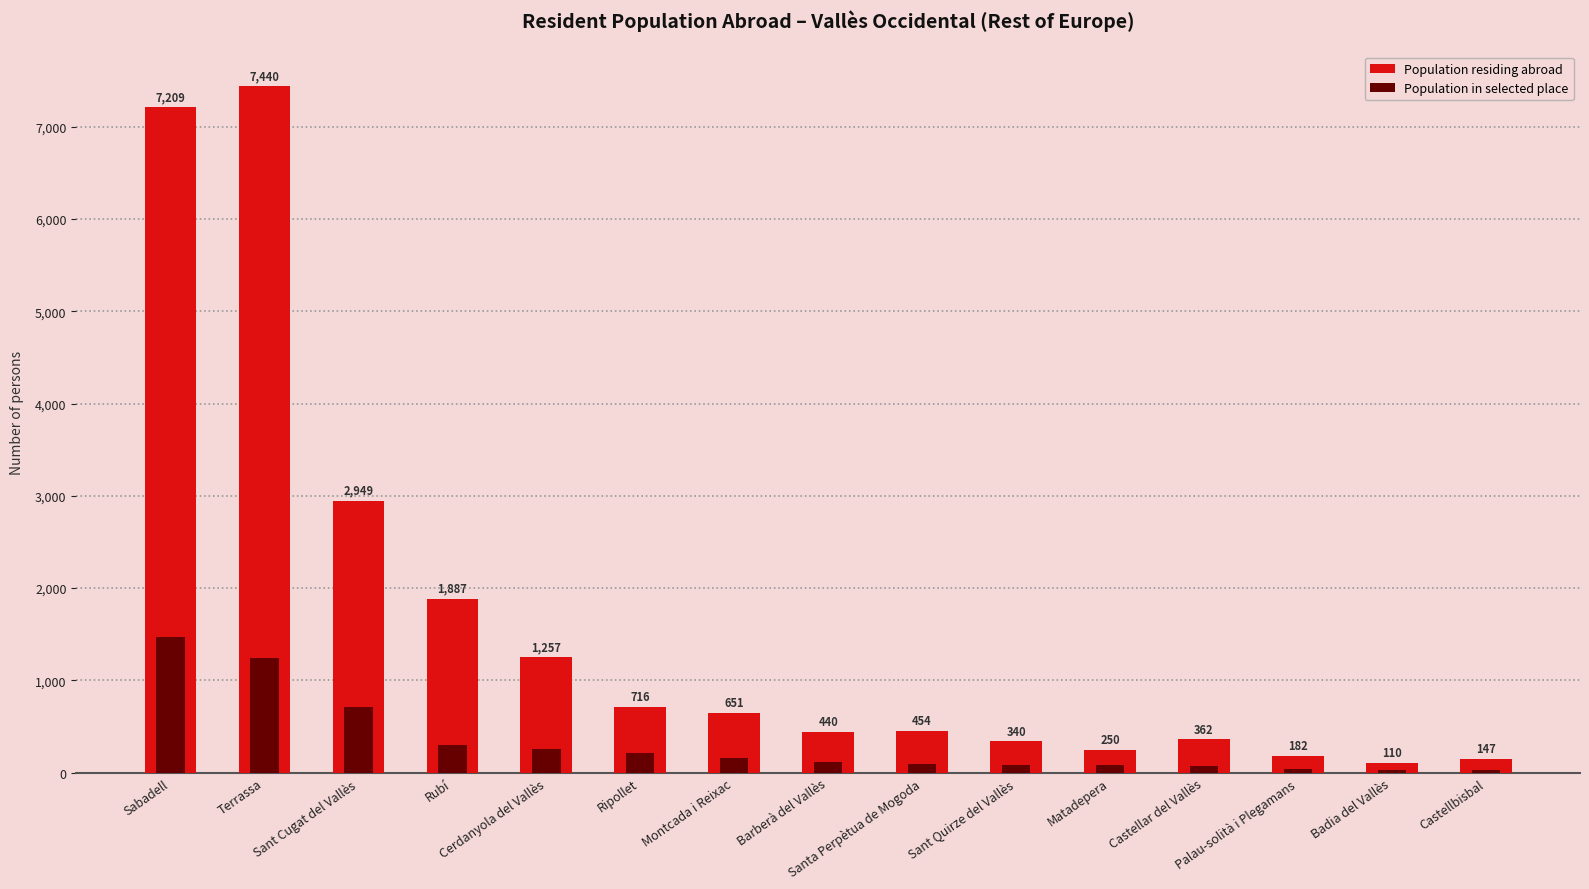

How many categories are shown in the chart?

15